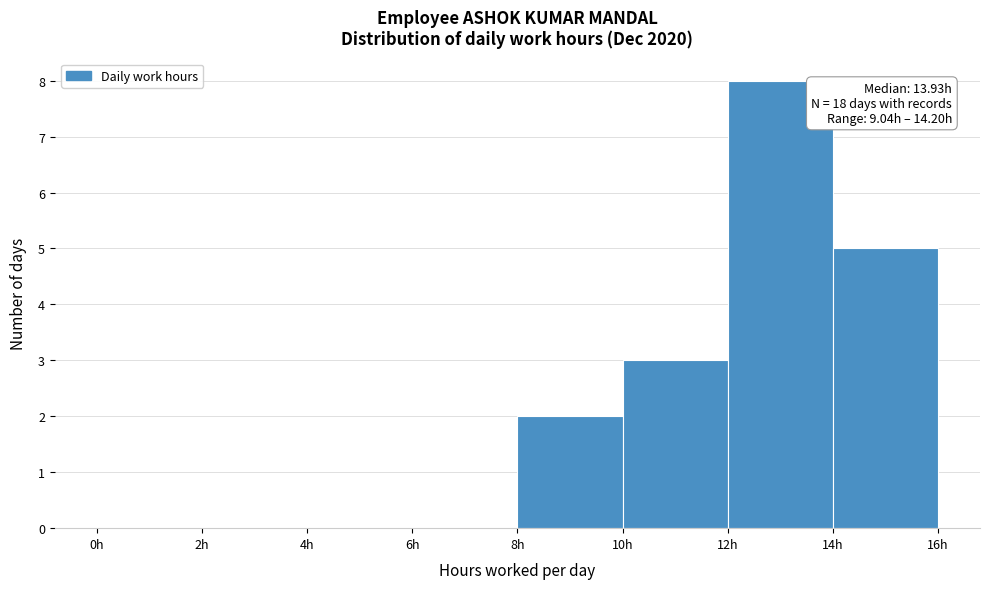

Which range on the x-axis has the tallest bar?

12 to 14